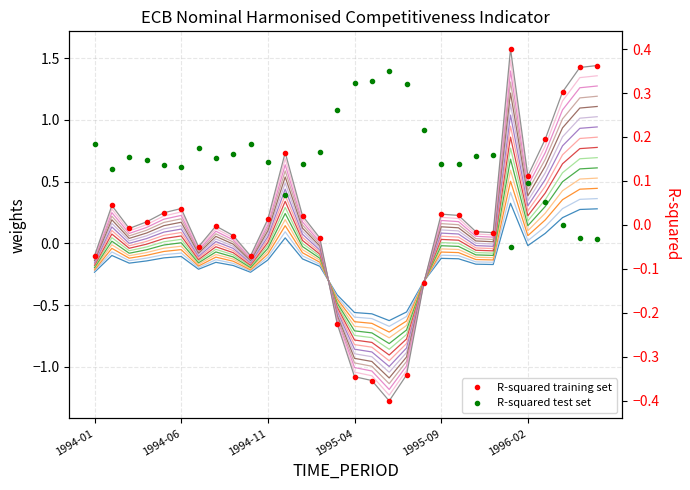

Does the chart display data point markers on the line(s)?

No